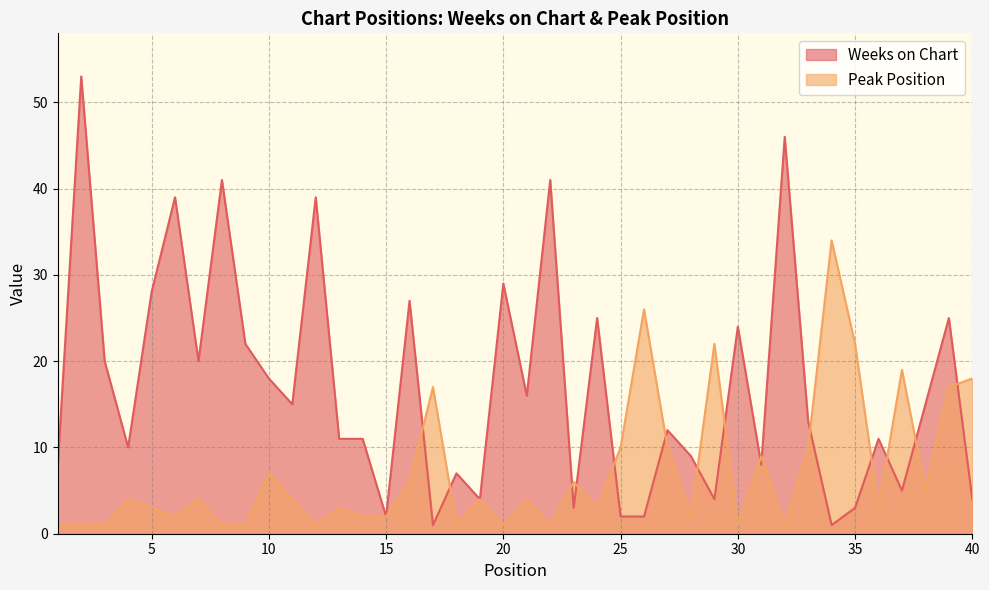

Which label corresponds to the largest value in the chart?

2